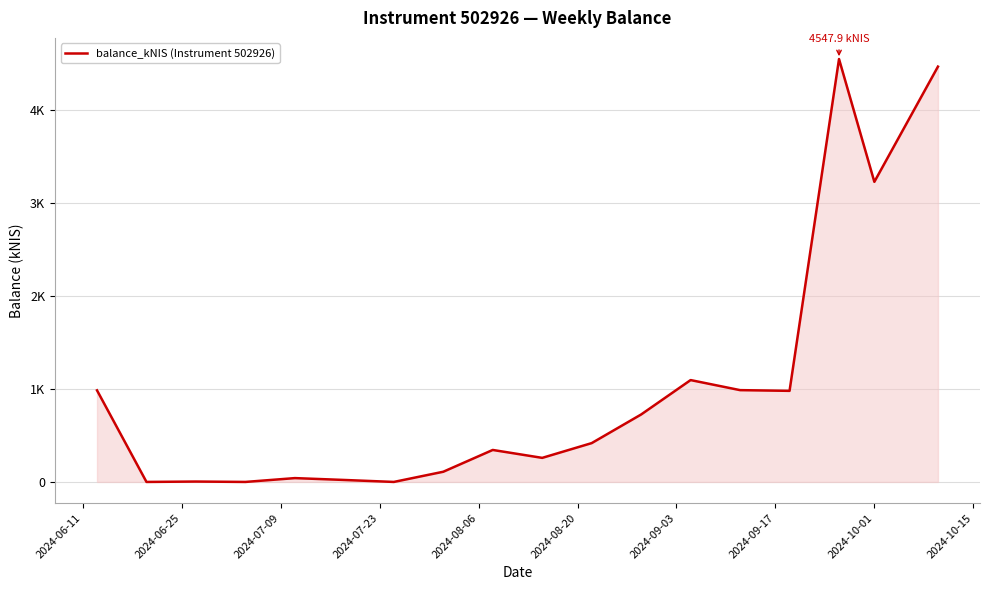

Does the chart display data point markers on the line(s)?

No